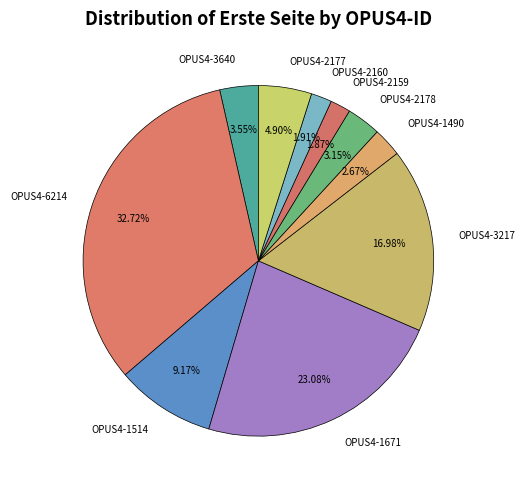

How many segments does this pie chart have?

10